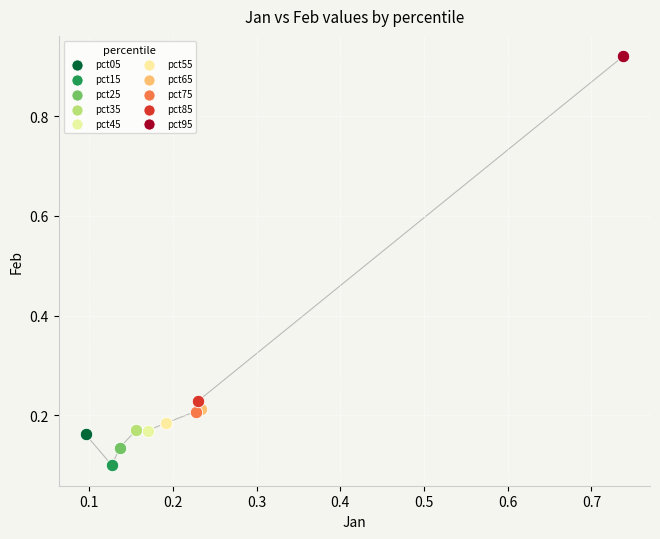

What are all the series names shown in the legend?

pct05, pct15, pct25, pct35, pct45, pct55, pct65, pct75, pct85, pct95